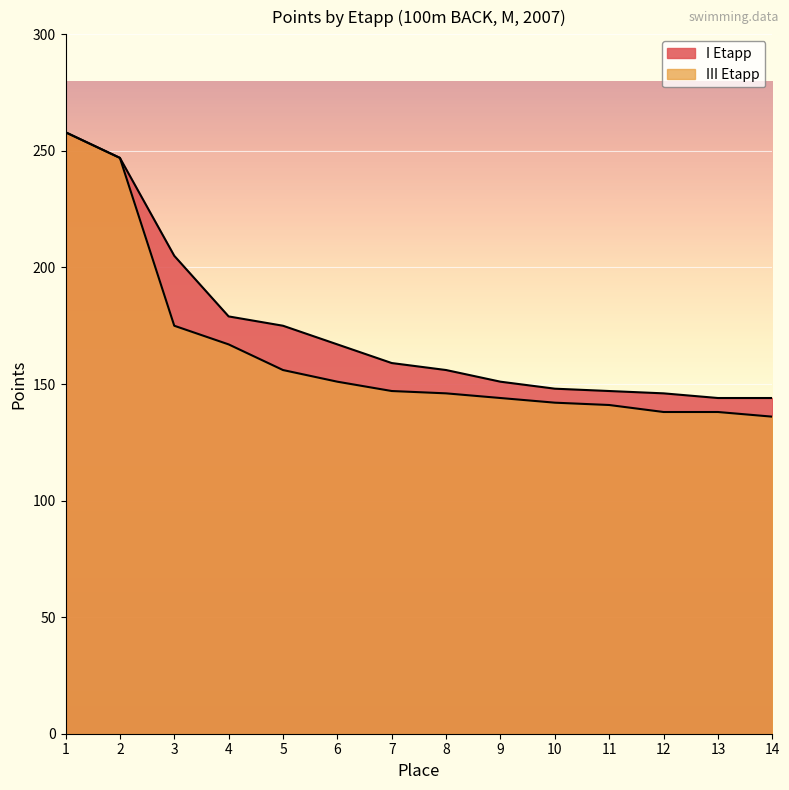

Reading left to right, what are all the values shown in this chart?

I Etapp: 258	247	205	179	175	167	159	156	151	148	147	146	144	144
III Etapp: 258	247	175	167	156	151	147	146	144	142	141	138	138	136